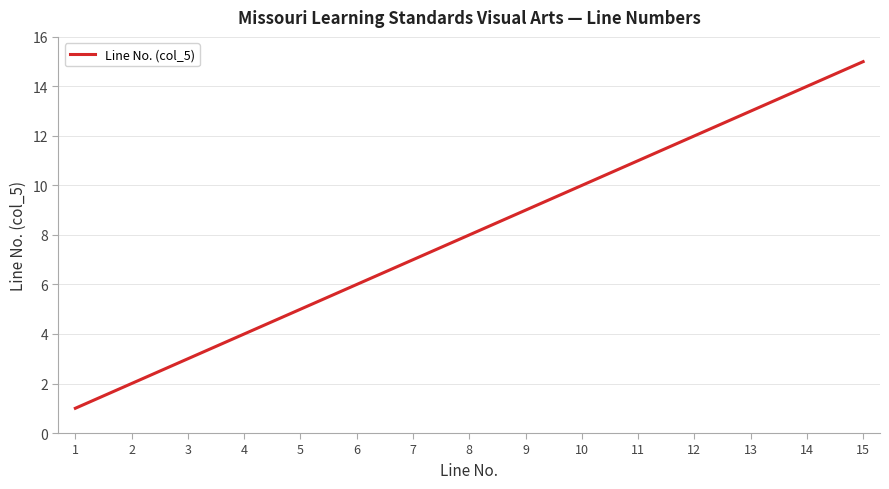

How many distinct data groups are displayed?

1